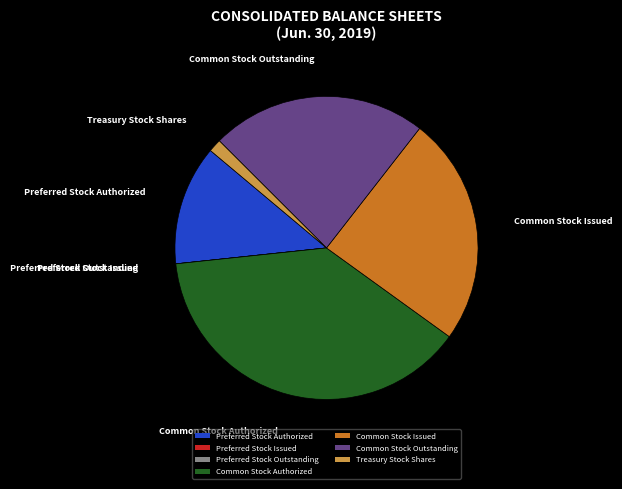

Which slice is the largest?

Common Stock Authorized